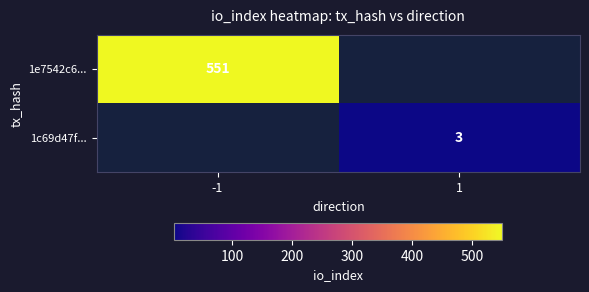

The value of 1e7542c6... at -1 is 969. True or false?

False